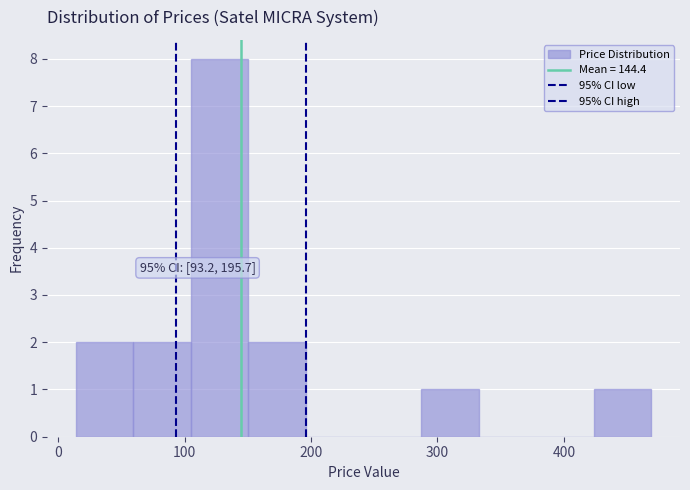

Which range on the x-axis has the tallest bar?

110 to 150